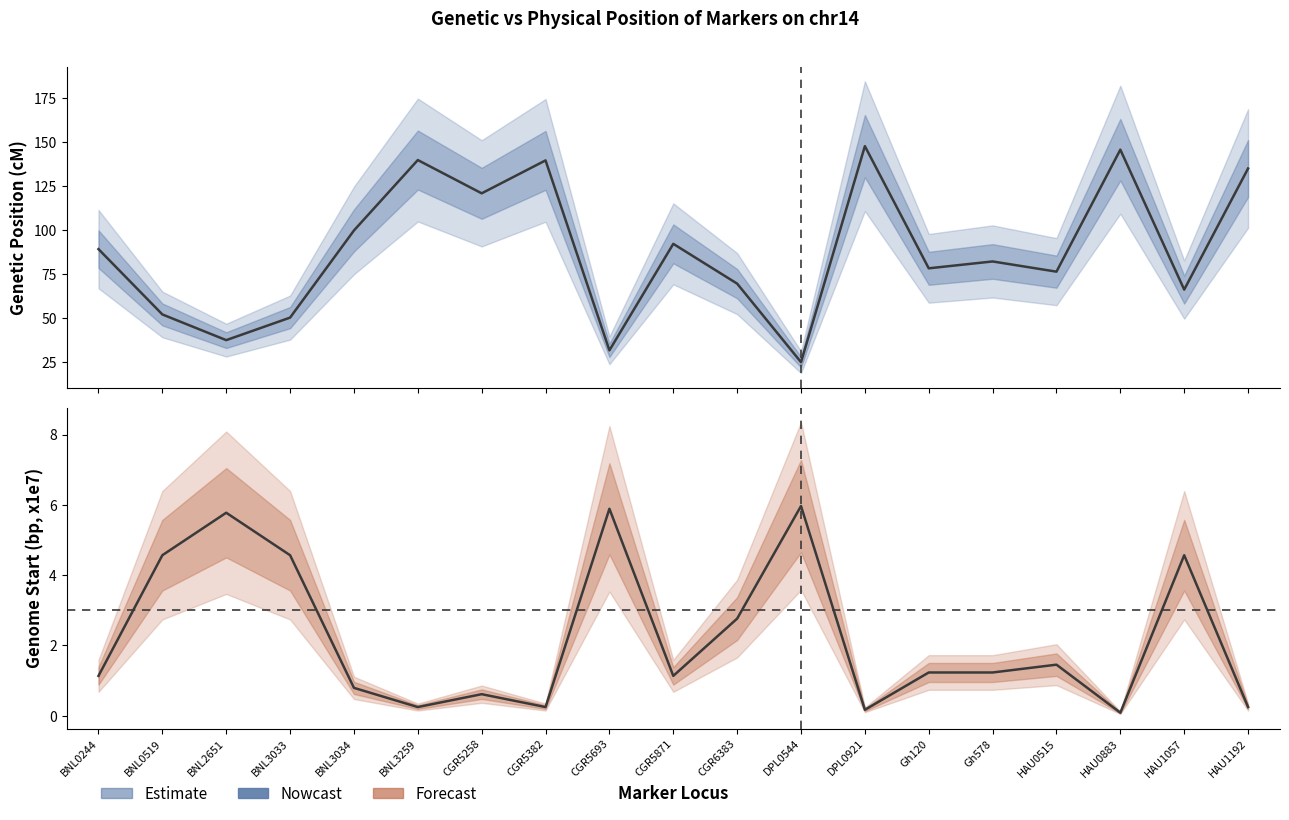

True or false: Genome Start (bp, x1e7) and Genetic Position (cM) intersect in this chart.

False